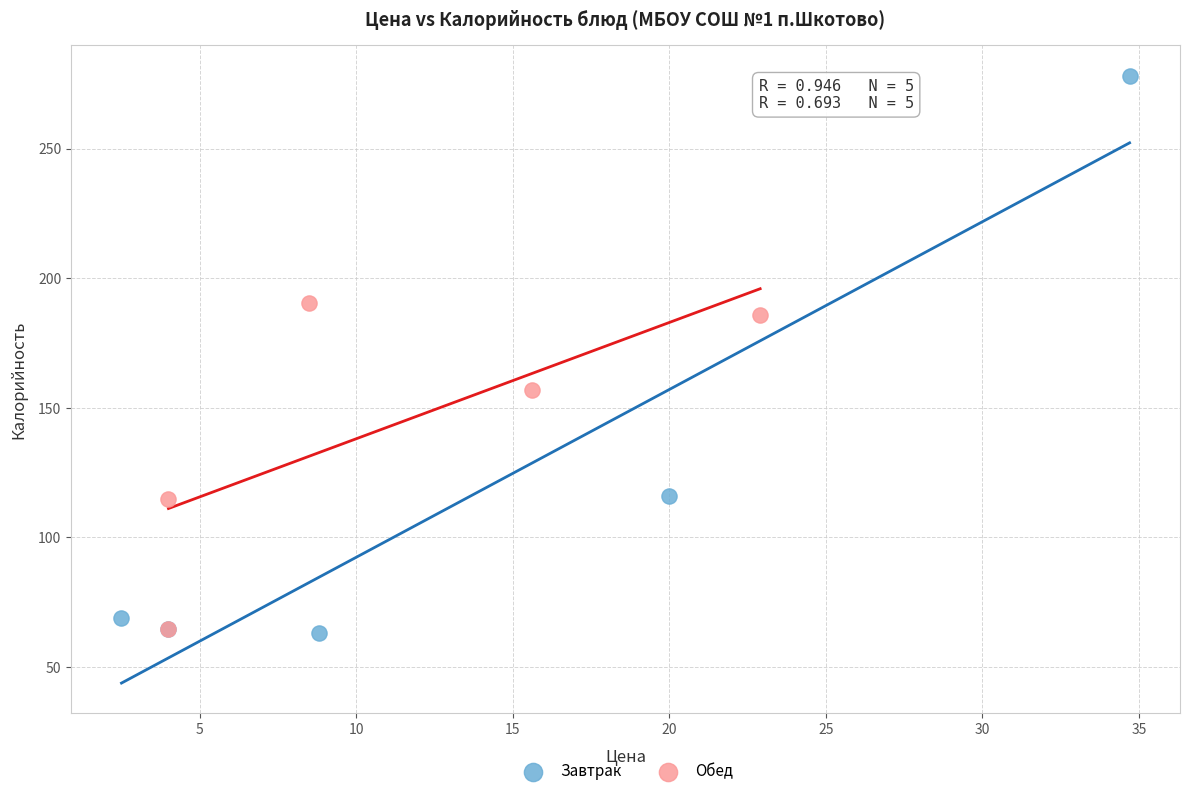

Which series contains the highest Y value?

Завтрак